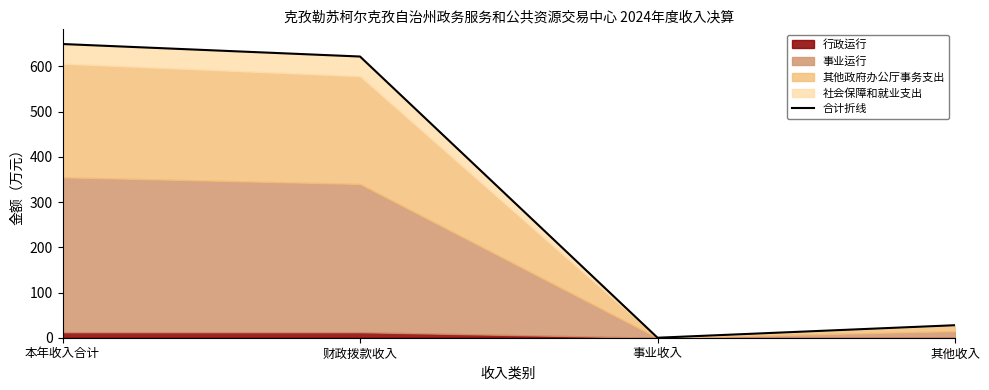

The value at 本年收入合计 is 649.6. True or false?

True